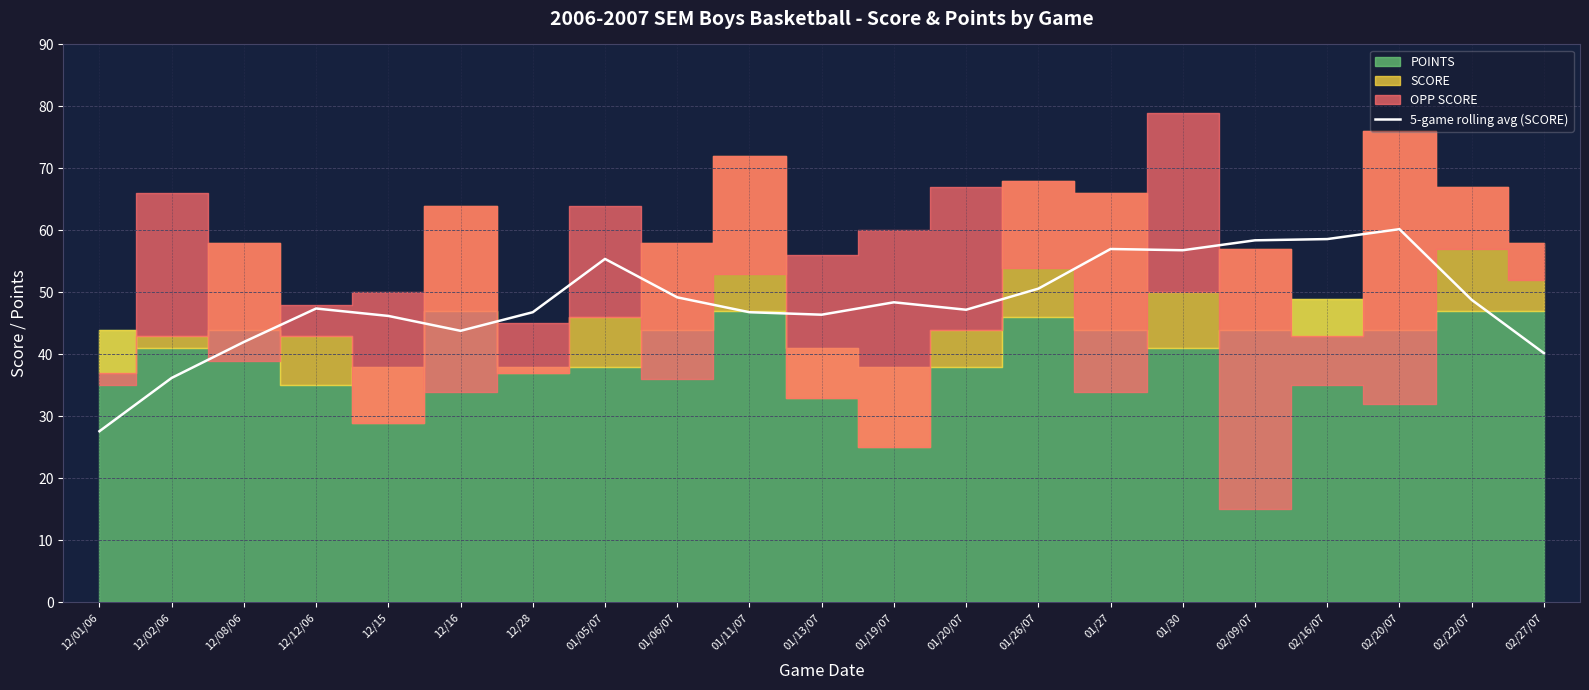

True or false: the data shows 12.4 at 01/05/07.

False